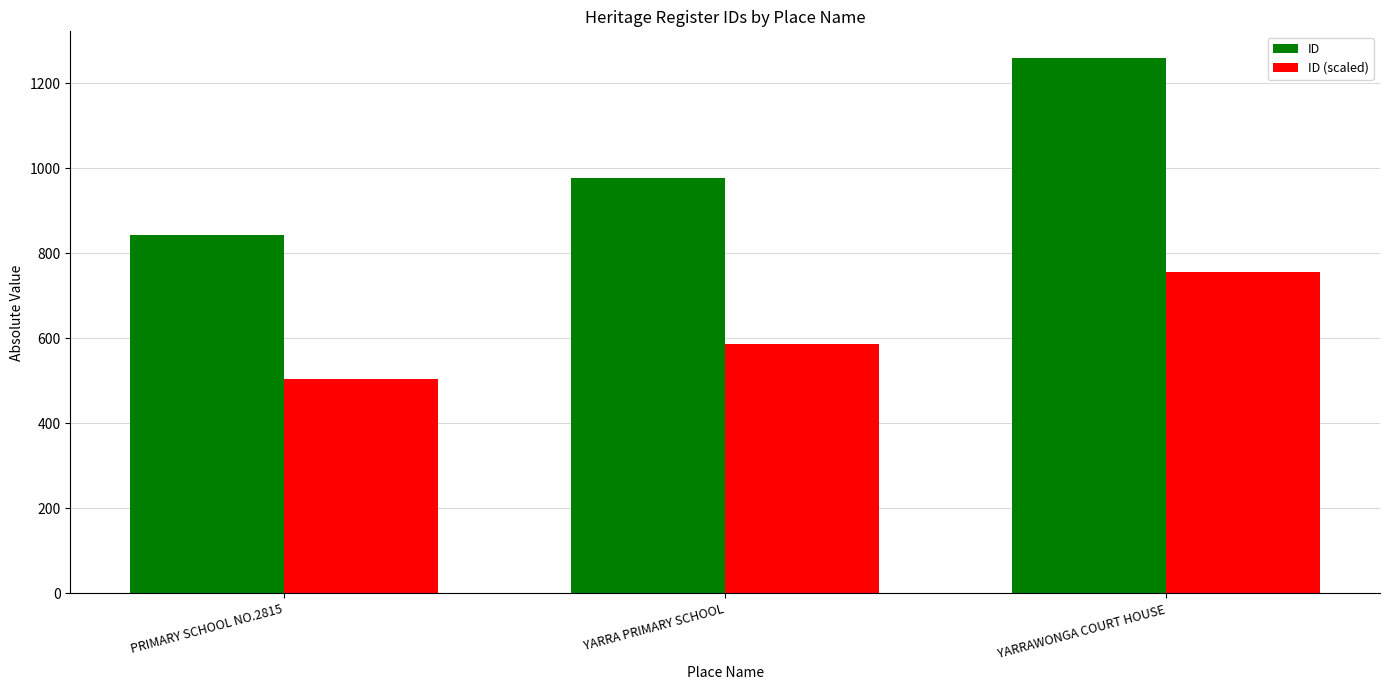

Are the bars horizontal?

No